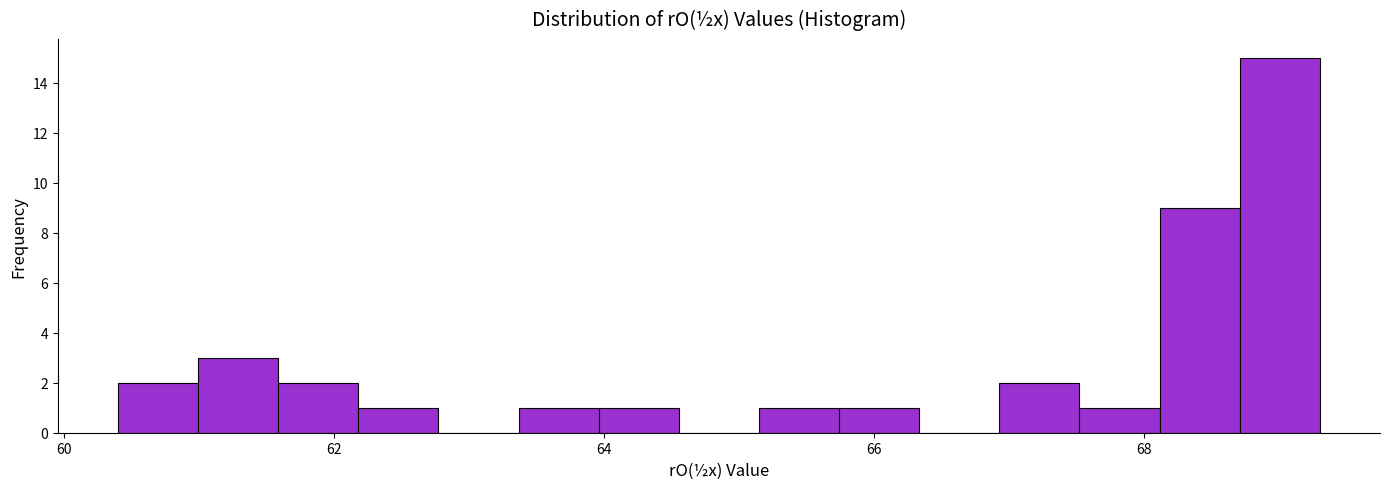

Around what value on the x-axis is the tallest bar? Give the approximate position of its centre, as read against the axis.

69.0